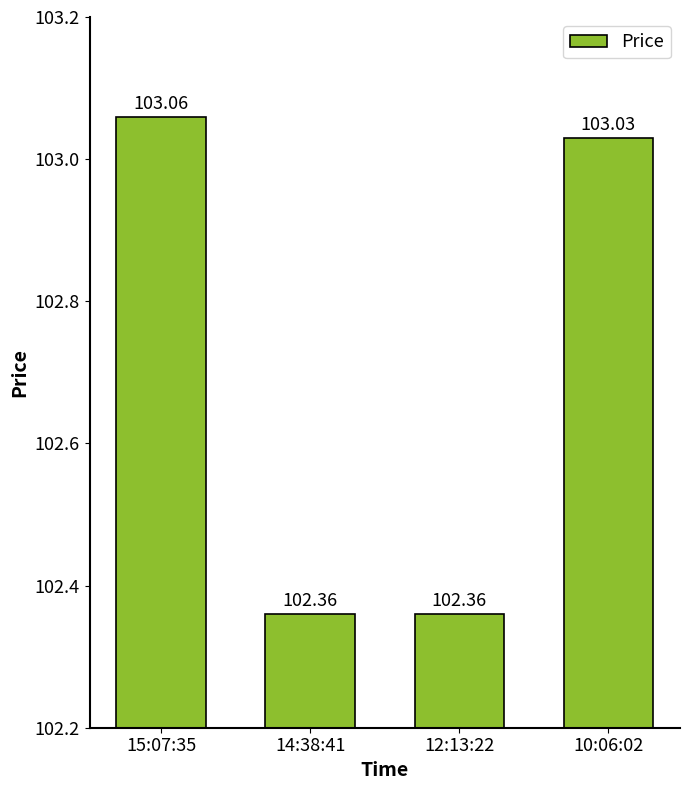

What is the sum of all values?

410.8